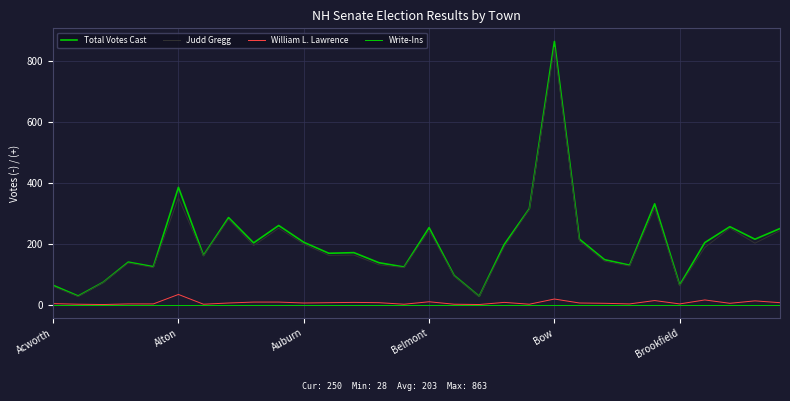

How many lines are shown in the chart?

4